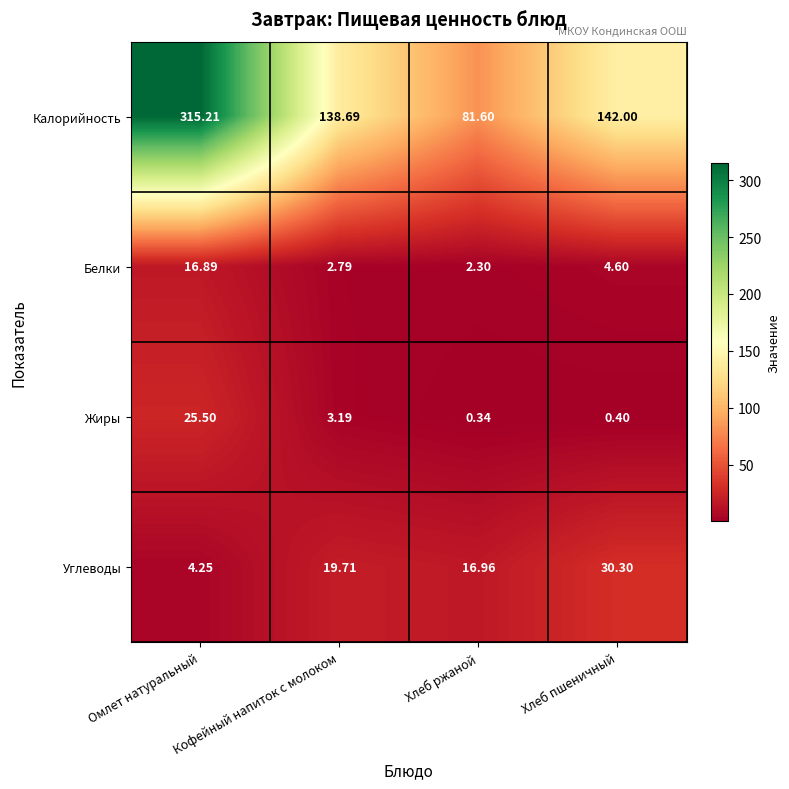

How many series are shown in this chart?

4